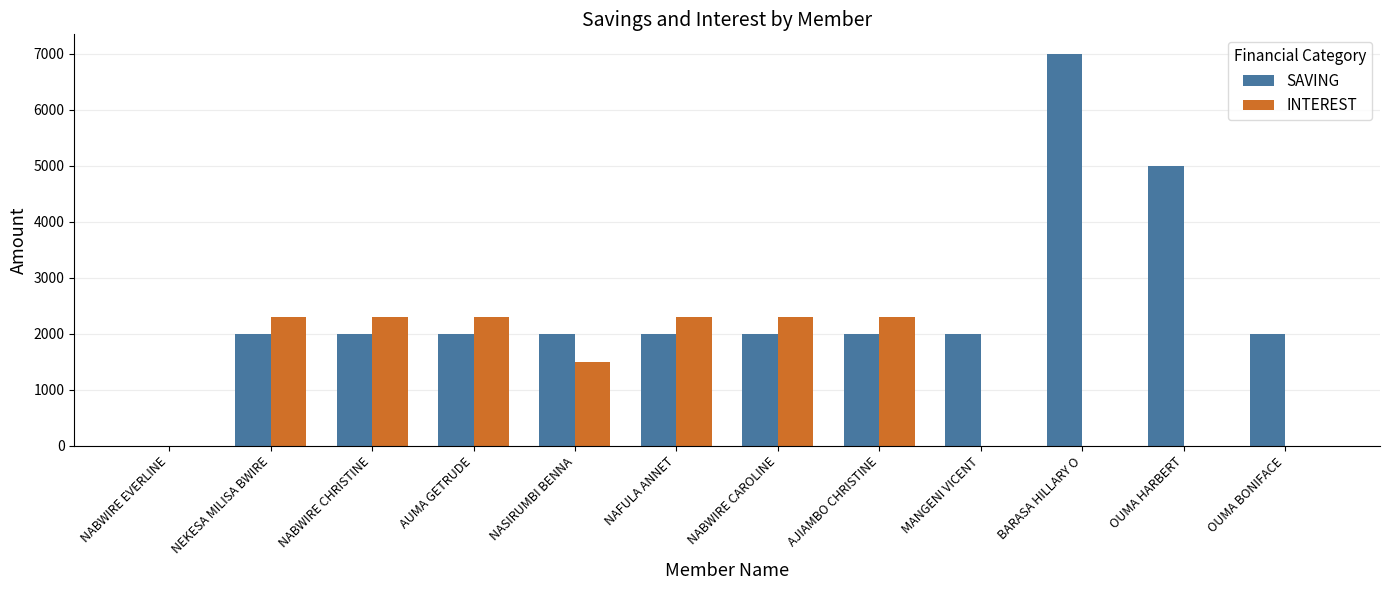

Is the value of SAVING at MANGENI VICENT greater than the value of INTEREST at MANGENI VICENT?

Yes